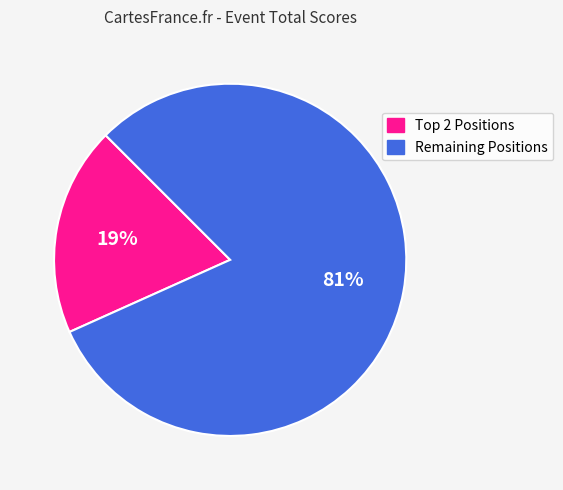

How many segments does this pie chart have?

2